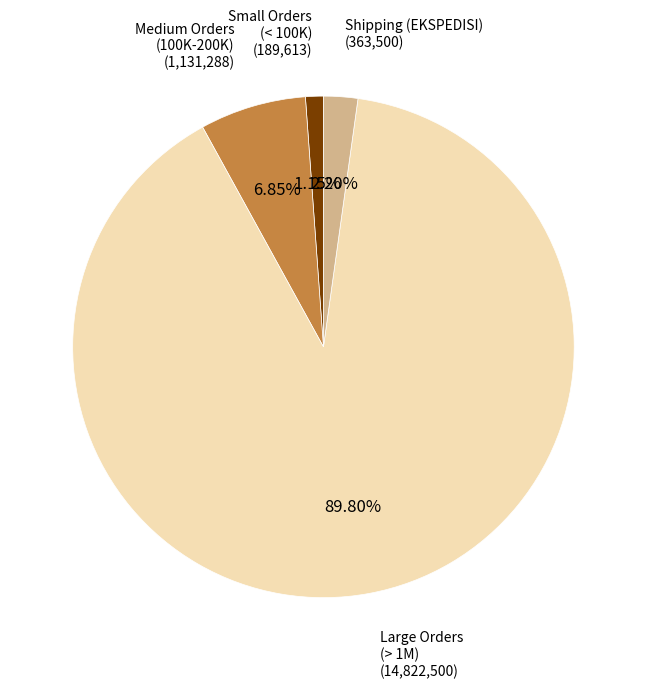

To the nearest percent, what is the average slice percentage?

25%